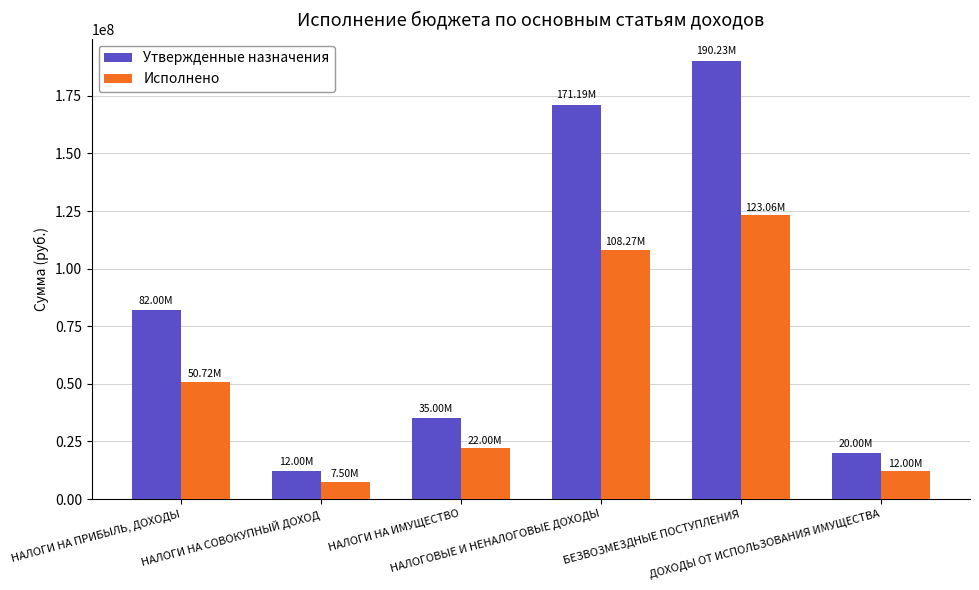

How many groups of bars are there?

6